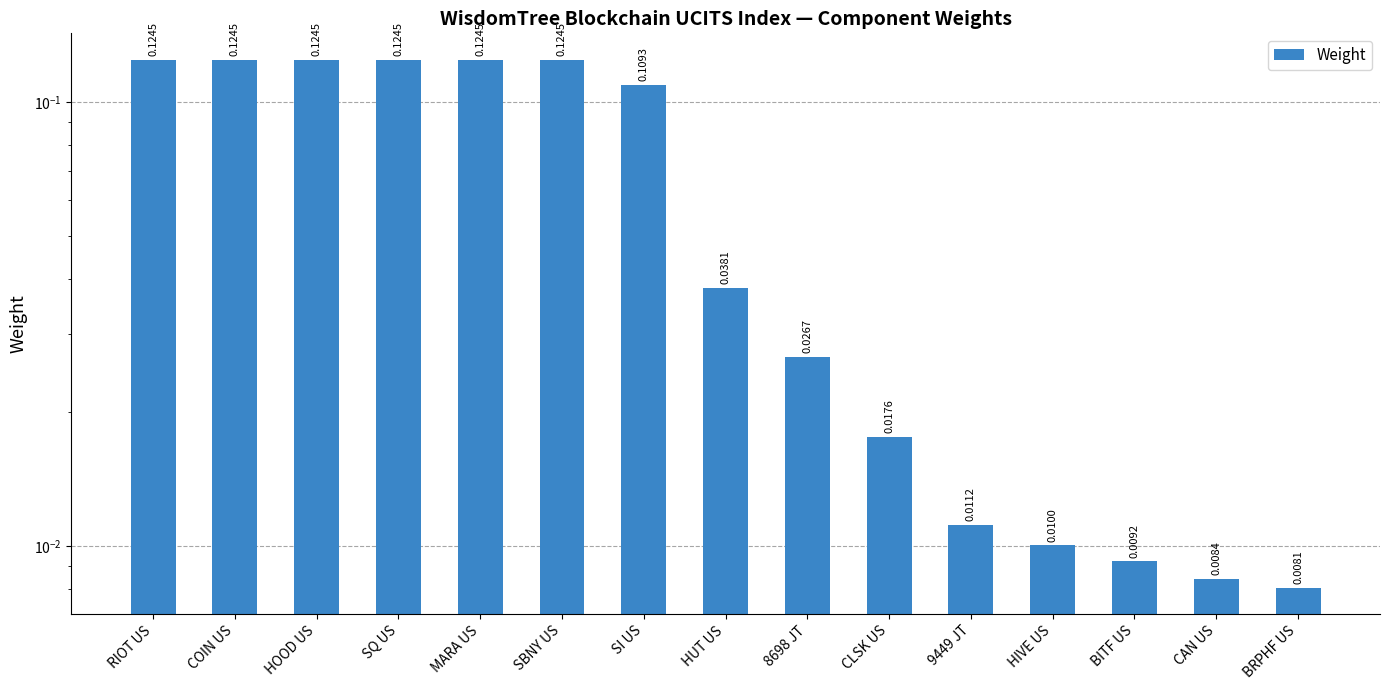

Reading left to right, what are all the values shown in this chart?

RIOT US=0.1	COIN US=0.1	HOOD US=0.1	SQ US=0.1	MARA US=0.1	SBNY US=0.1	SI US=0.1	HUT US=0.0	8698 JT=0.0	CLSK US=0.0	9449 JT=0.0	HIVE US=0.0	BITF US=0.0	CAN US=0.0	BRPHF US=0.0